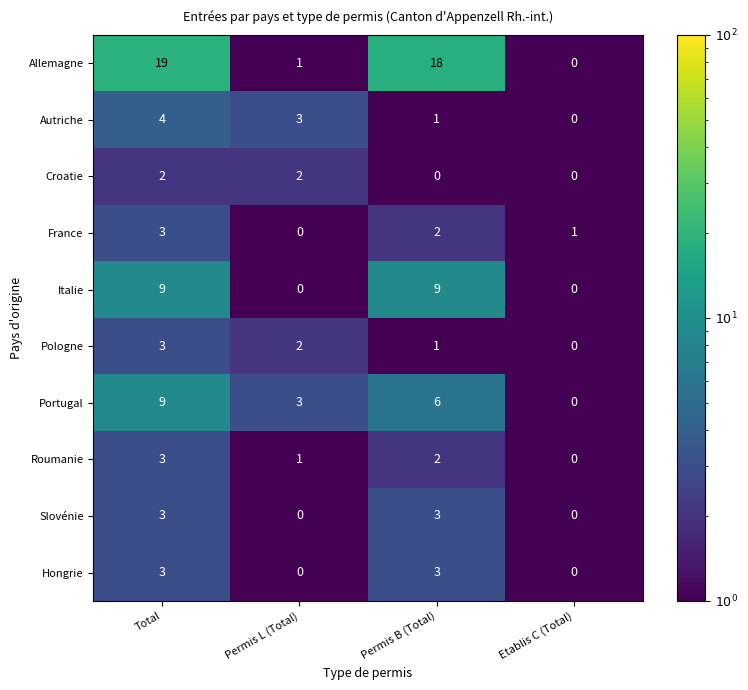

What is the spread (max minus min) of values at Etablis C (Total)?

1